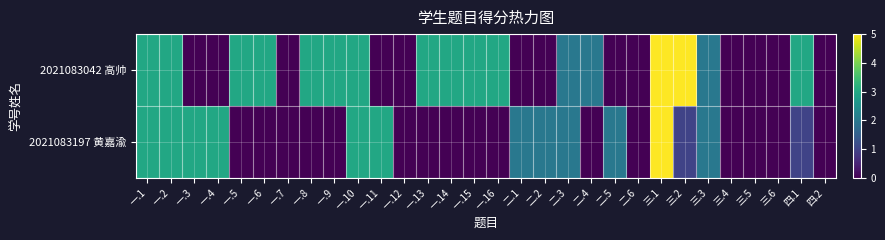

List the series in order of their overall mean, highest first.

2021083042 高帅, 2021083197 黄嘉渝